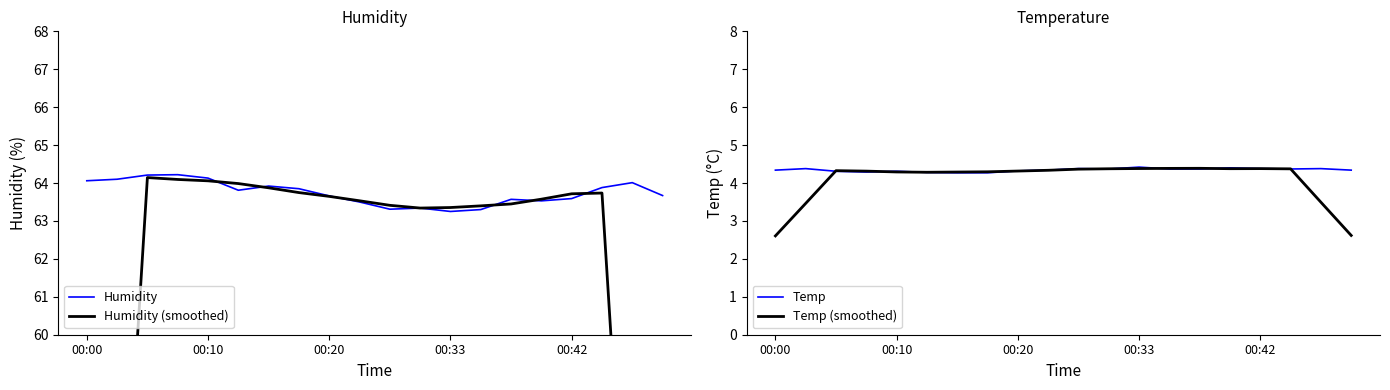

What is the minimum value shown in the chart?

2.6